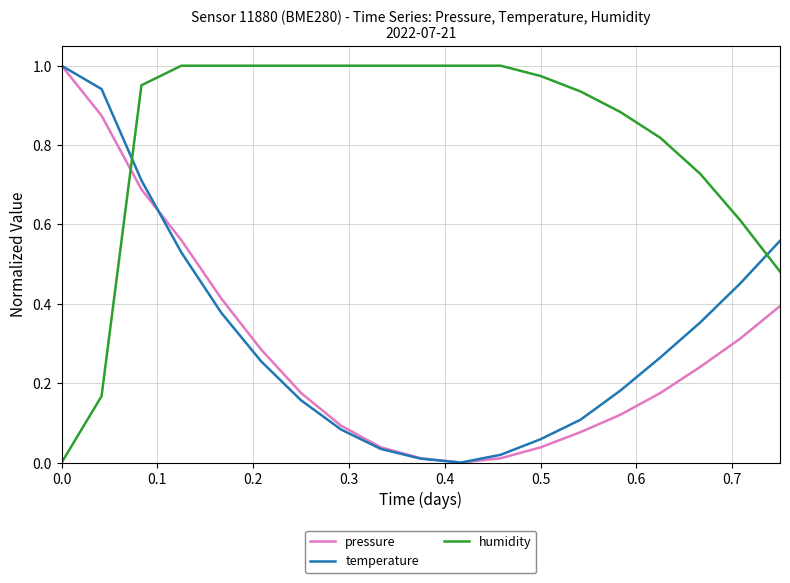

Which series has the largest total across all categories?

humidity